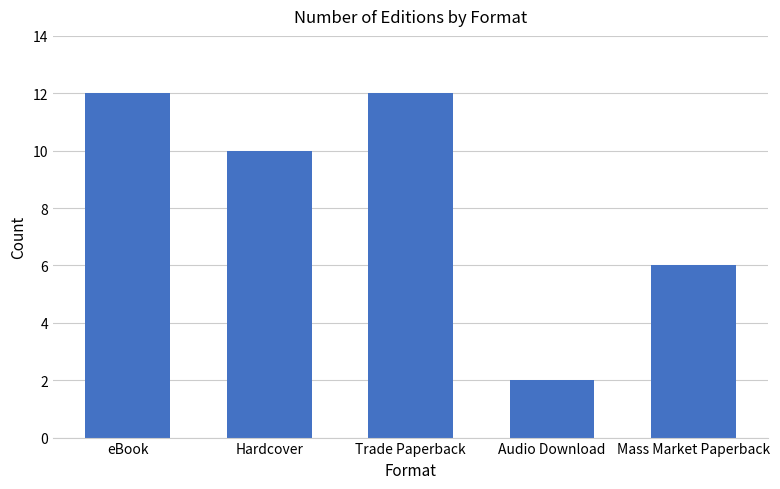

What is the smallest value displayed?

2